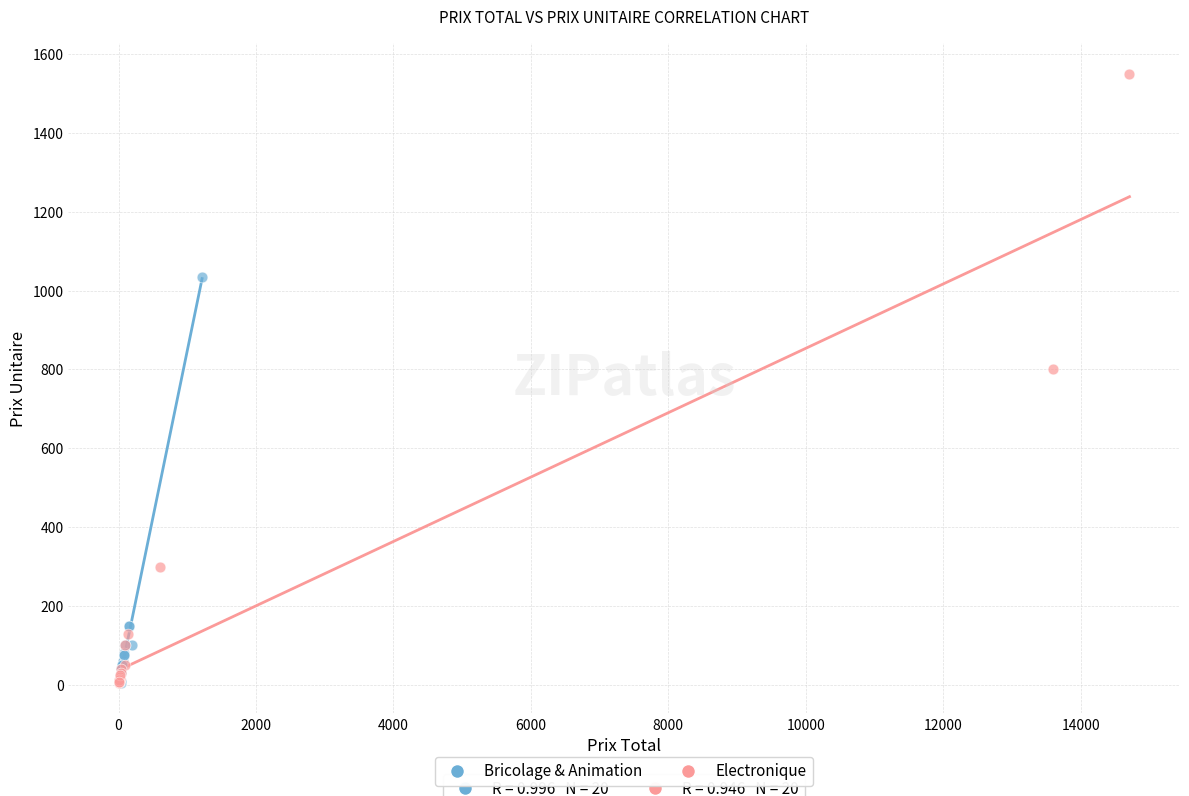

What are all the series names shown in the legend?

Bricolage & Animation, Electronique